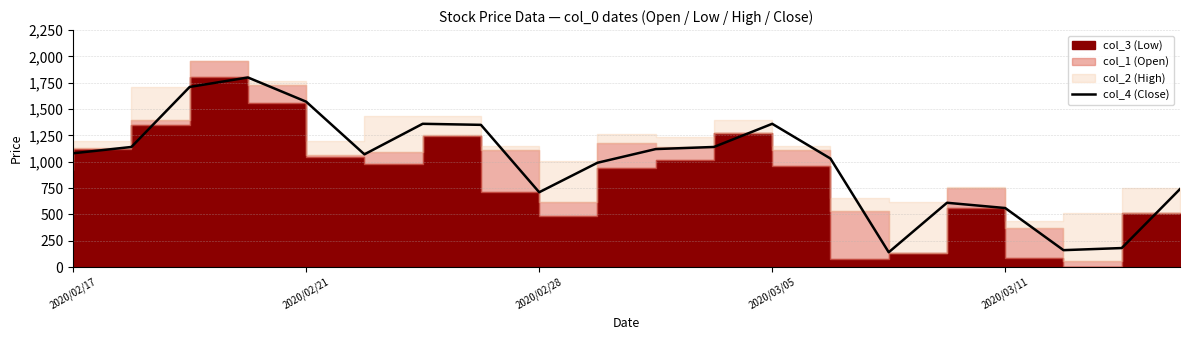

Approximately how many times larger is the value at 11 compared to 2020/02/28?

0.7